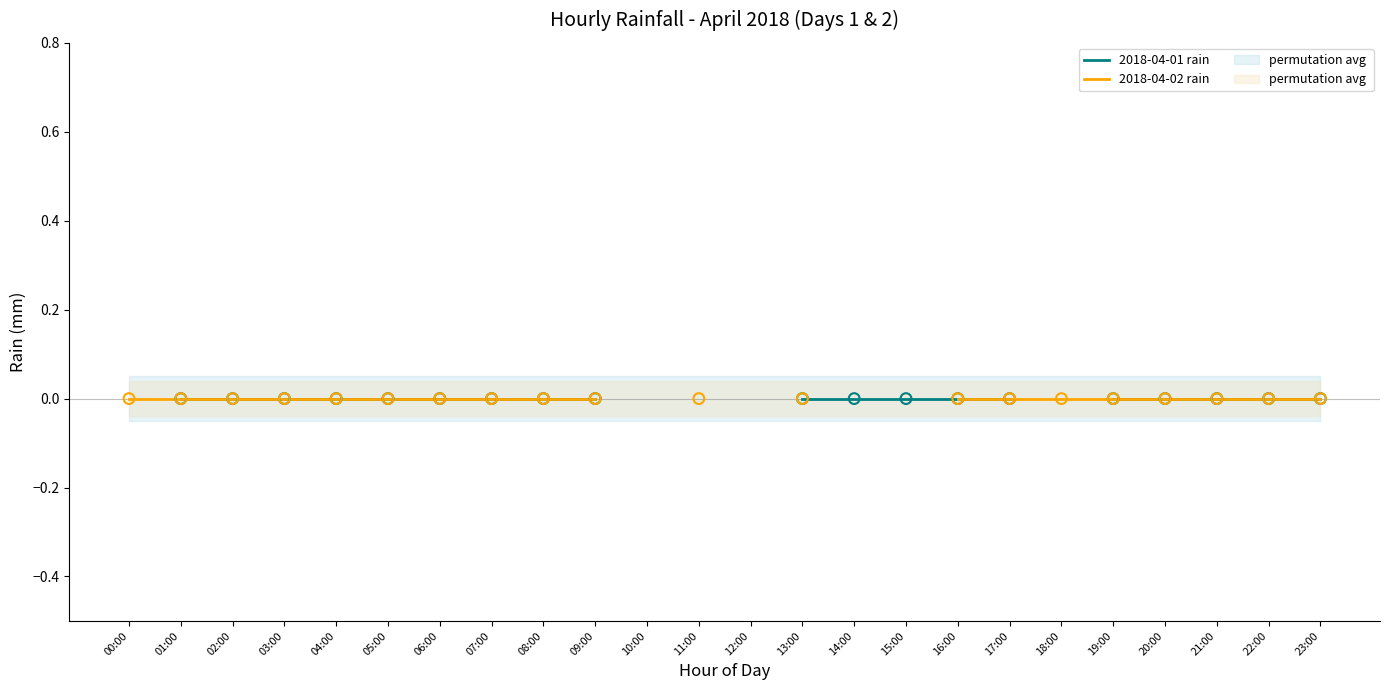

What are all the series names shown in the legend?

2018-04-01 rain, 2018-04-02 rain